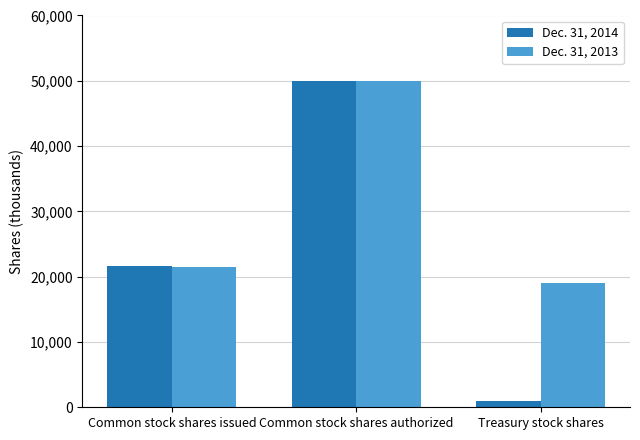

True or false: Dec. 31, 2013 has a value of 9428 at Common stock shares issued.

False